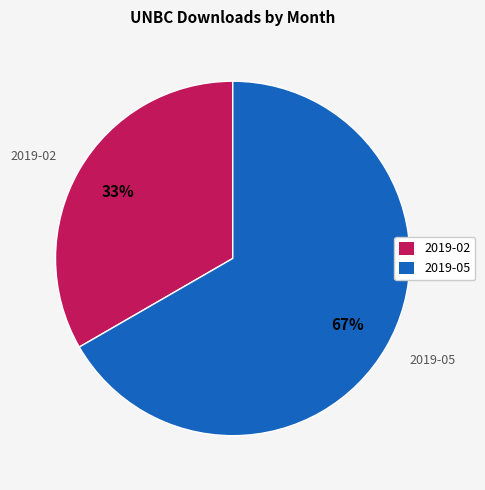

Between 2019-05 and 2019-02, which is larger?

2019-05